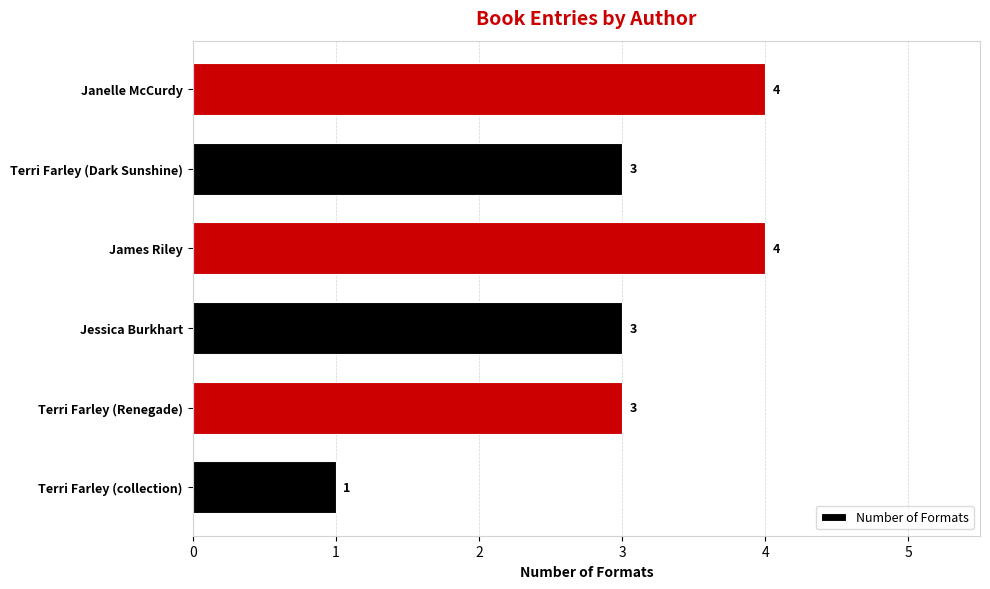

Reading bottom to top, what are all the values shown in this chart?

Terri Farley (collection)=1	Terri Farley (Renegade)=3	Jessica Burkhart=3	James Riley=4	Terri Farley (Dark Sunshine)=3	Janelle McCurdy=4